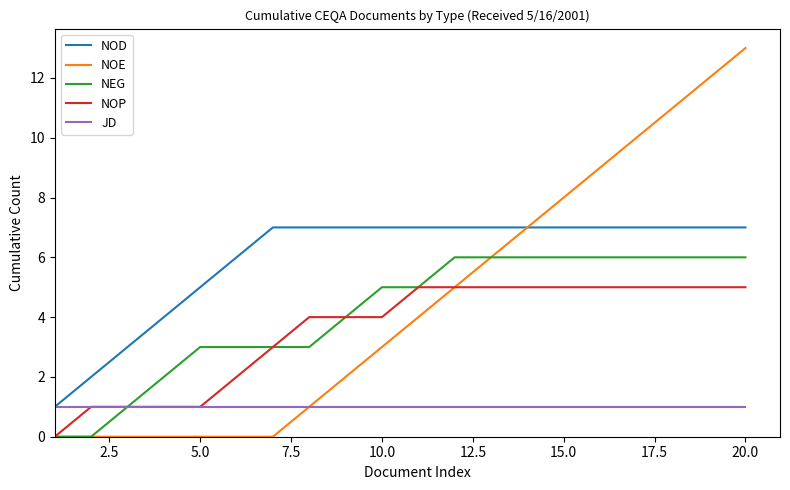

True or false: NOP and NOD cross at least once.

False